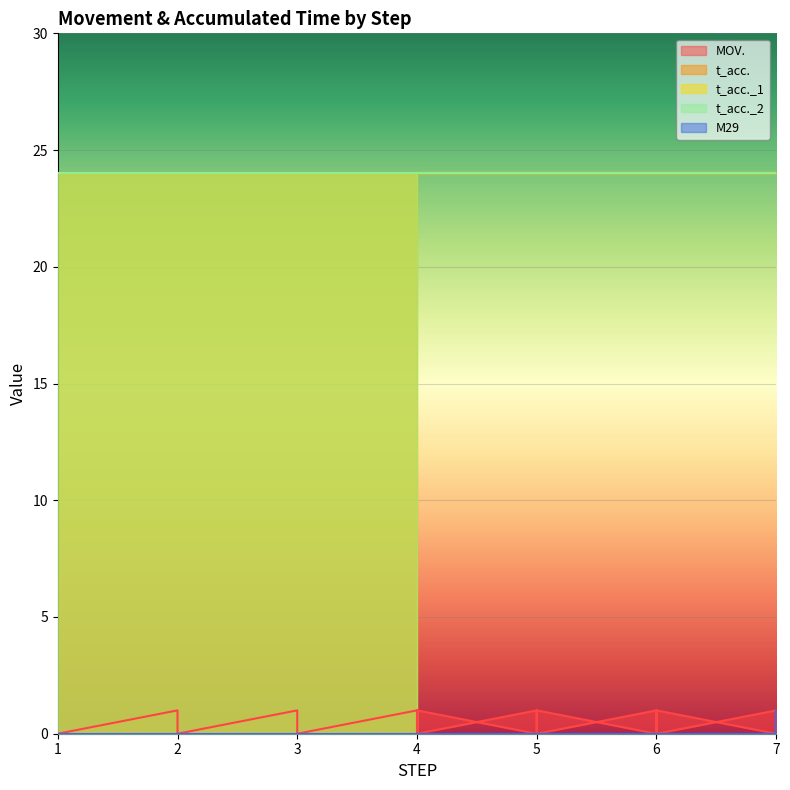

Which series changed the most between 5 and 5?

MOV.